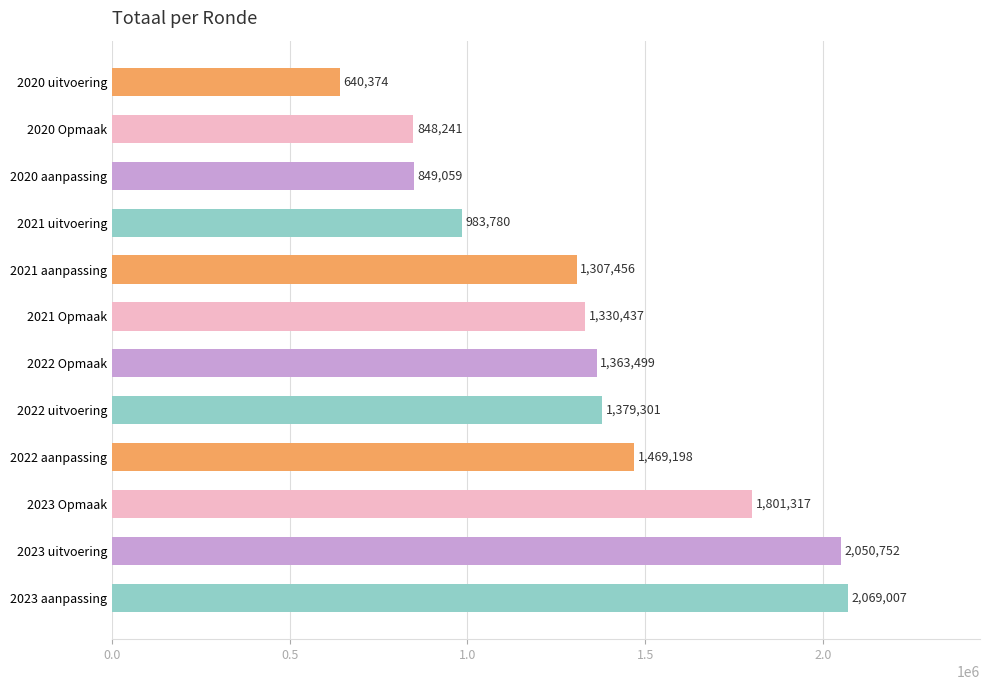

What is the difference between the maximum and minimum values?

1428633